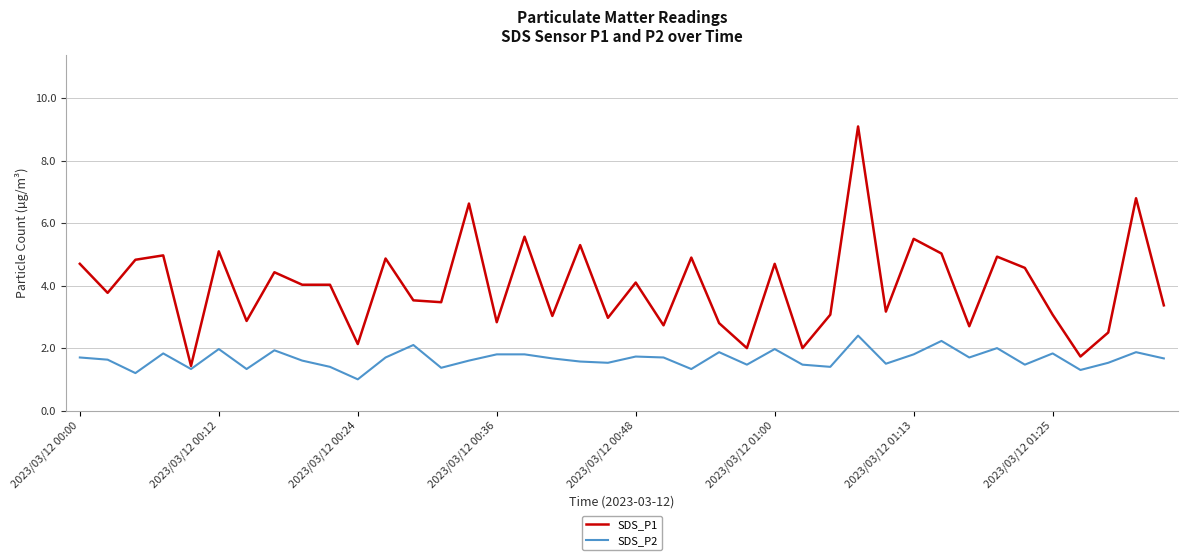

Which series has the largest total across all categories?

SDS_P1